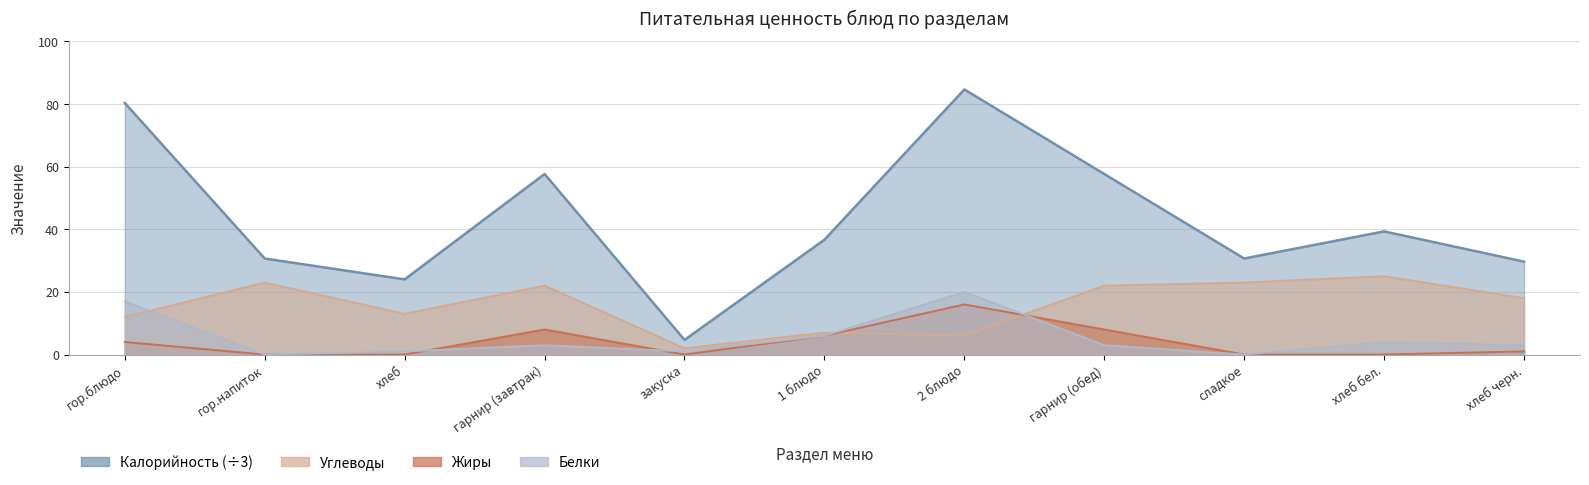

In Калорийность, how many points are lower than both neighbors (excluding endpoints)?

3